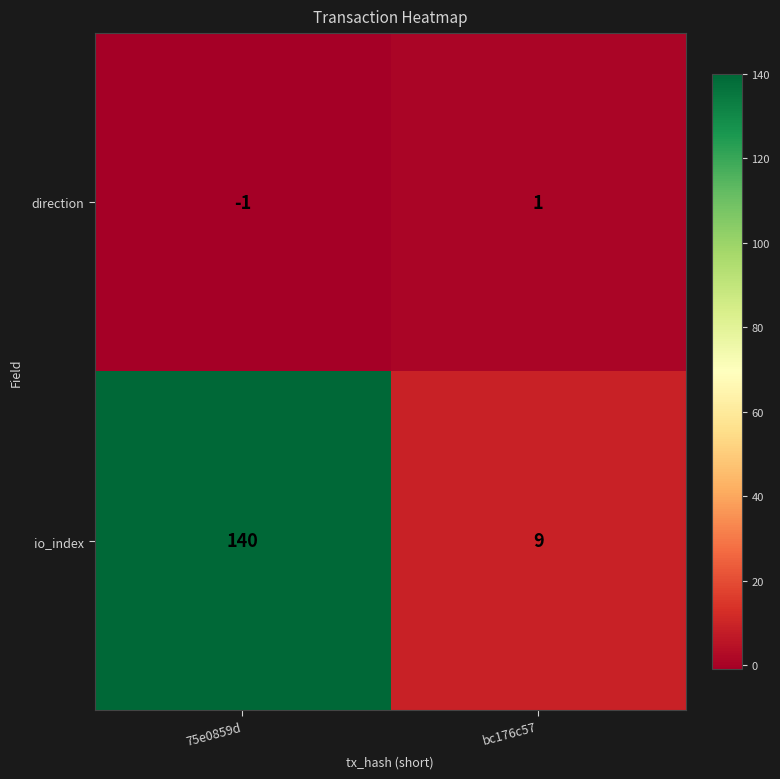

What is the sum of the io_index values at bc176c57 and 75e0859d?

149